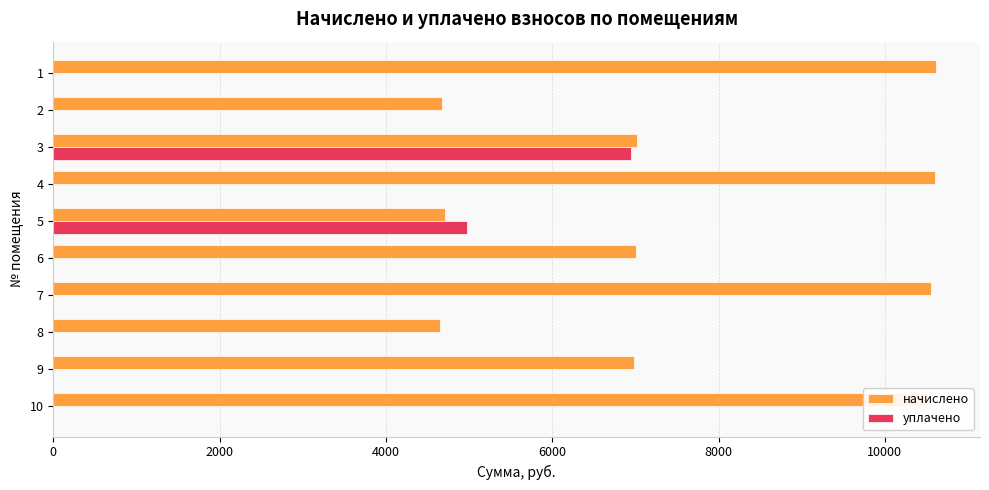

The value of начислено at 3 is 7016.2. True or false?

True